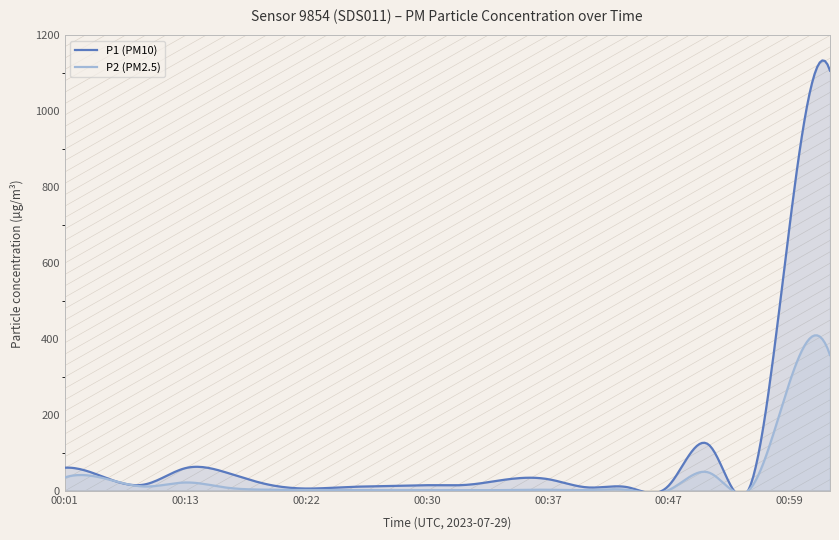

List the series in order of their overall mean, highest first.

P1, P2